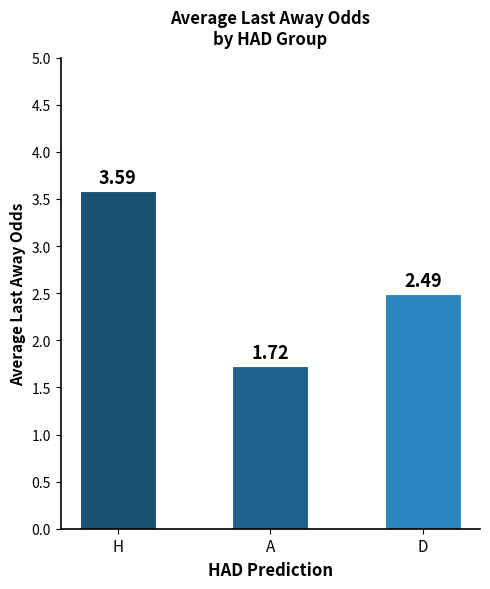

What is the sum of all values?

7.8